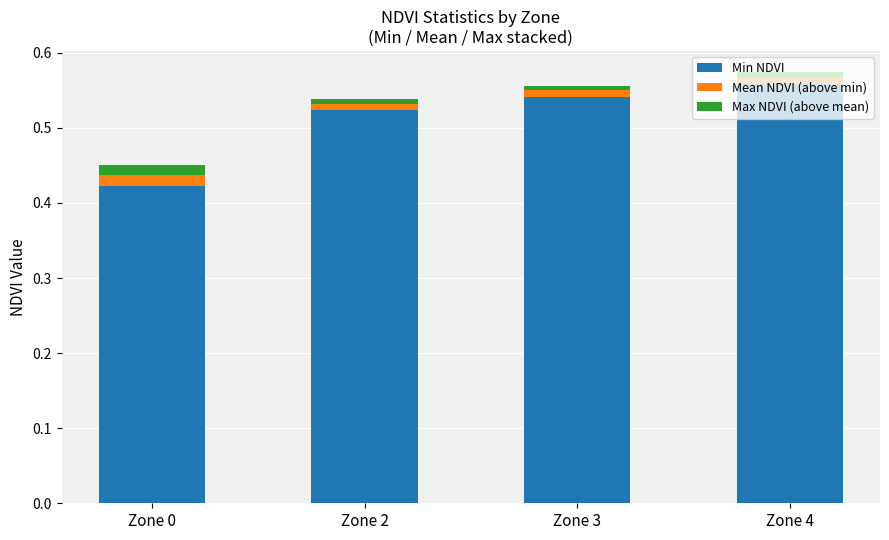

The value of Min NDVI at Zone 4 is 0.9. True or false?

False